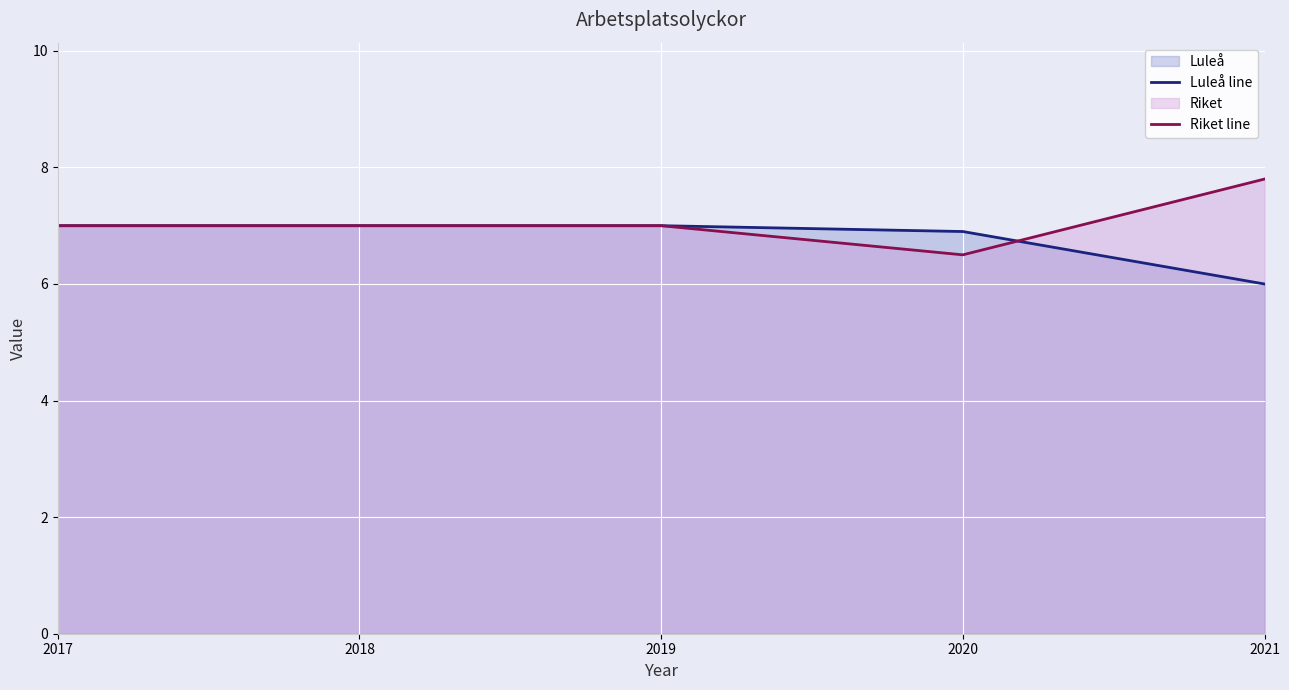

Where does the Riket line series first go above 7?

2021